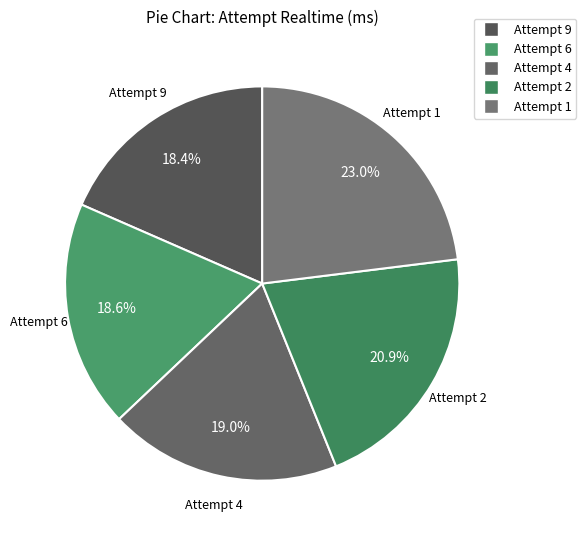

What is the largest slice in the pie chart?

Attempt 1